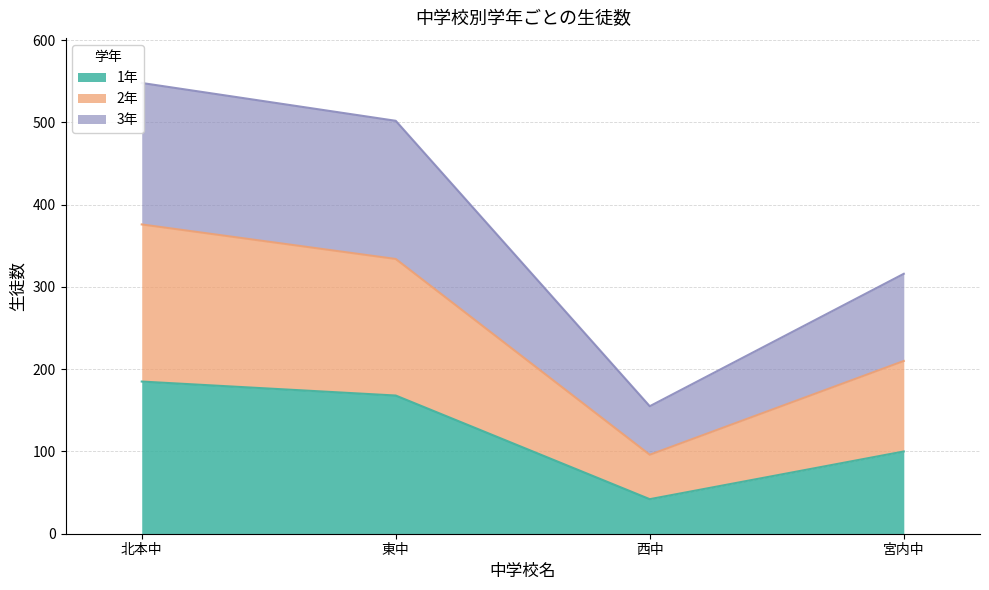

What is the highest value of the 1年 series?

185